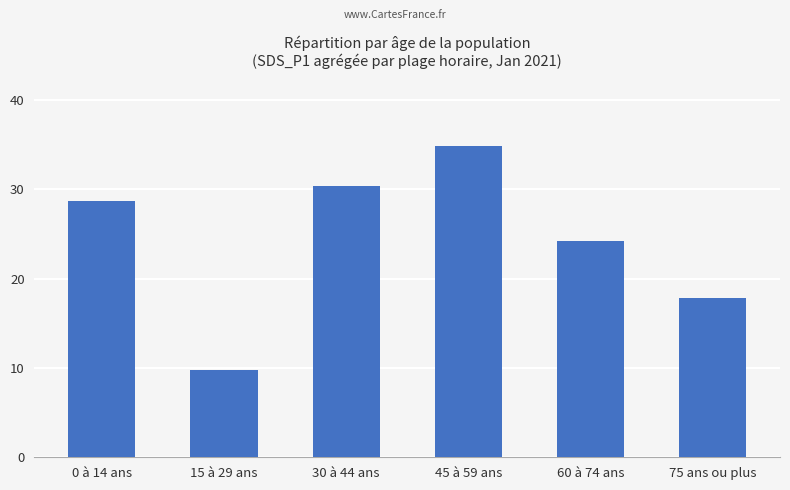

Which has a higher value, 30 à 44 ans or 15 à 29 ans?

30 à 44 ans